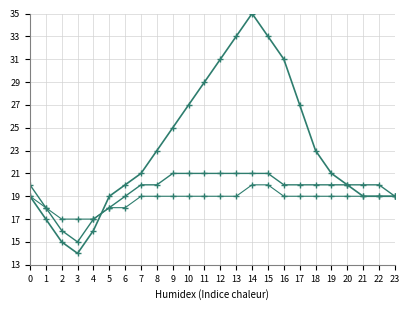

Count the number of categories in the chart.

24